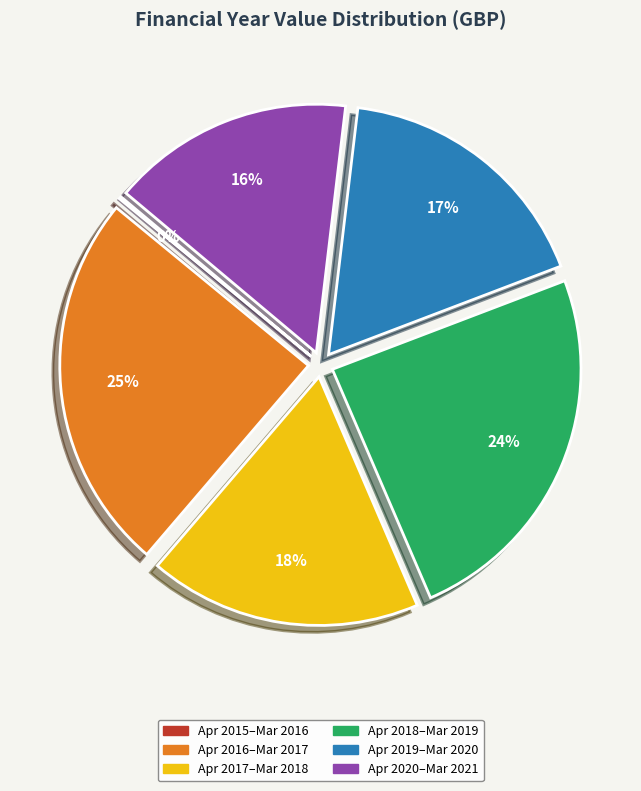

To the nearest percent, what is the difference between the largest and smallest slice percentages?

25%